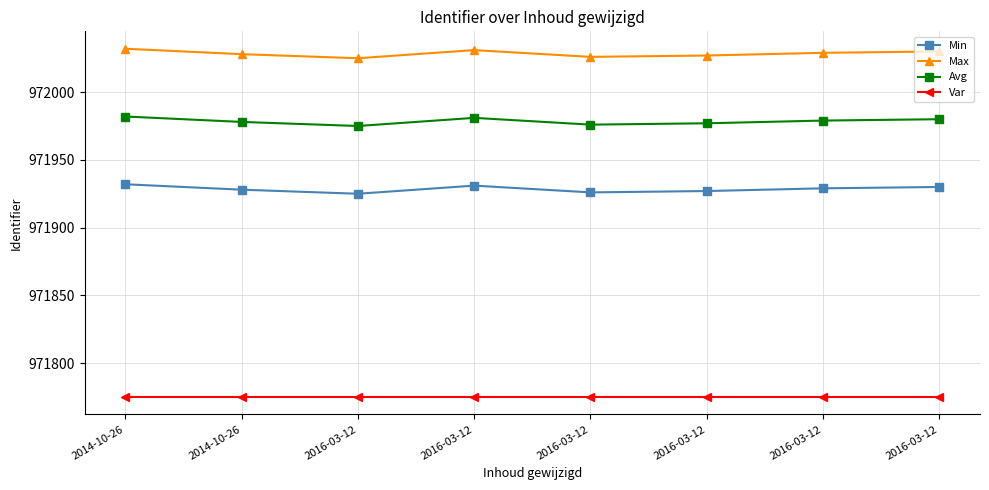

What are all the series names shown in the legend?

Min, Max, Avg, Var